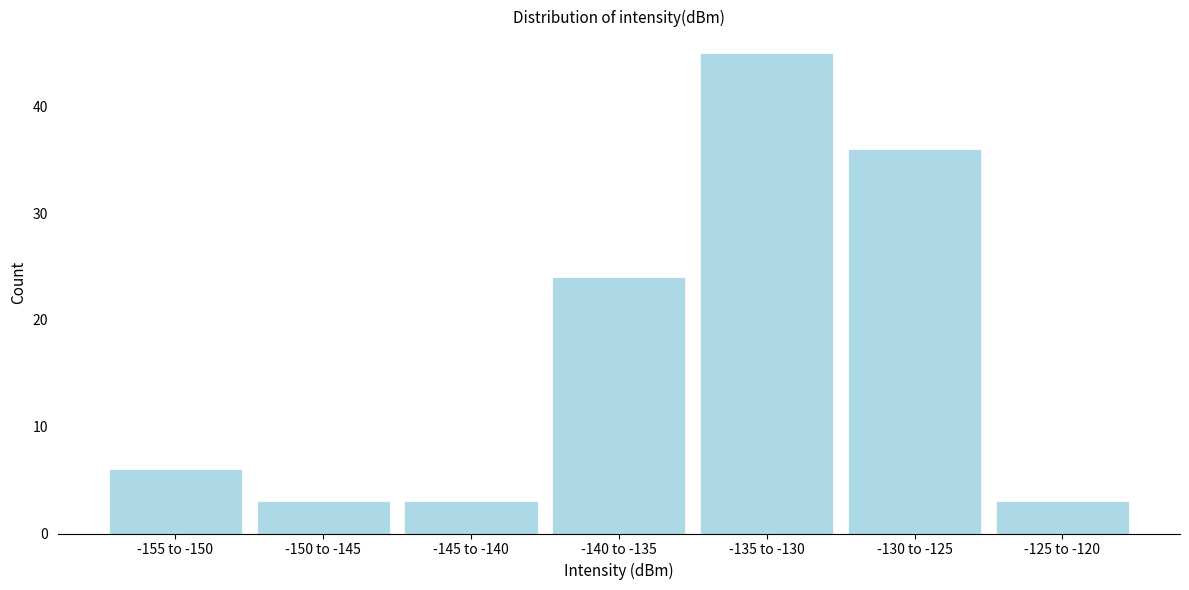

Reading left to right, what are all the values shown in this chart?

-155 to -150=6	-150 to -145=3	-145 to -140=3	-140 to -135=24	-135 to -130=45	-130 to -125=36	-125 to -120=3